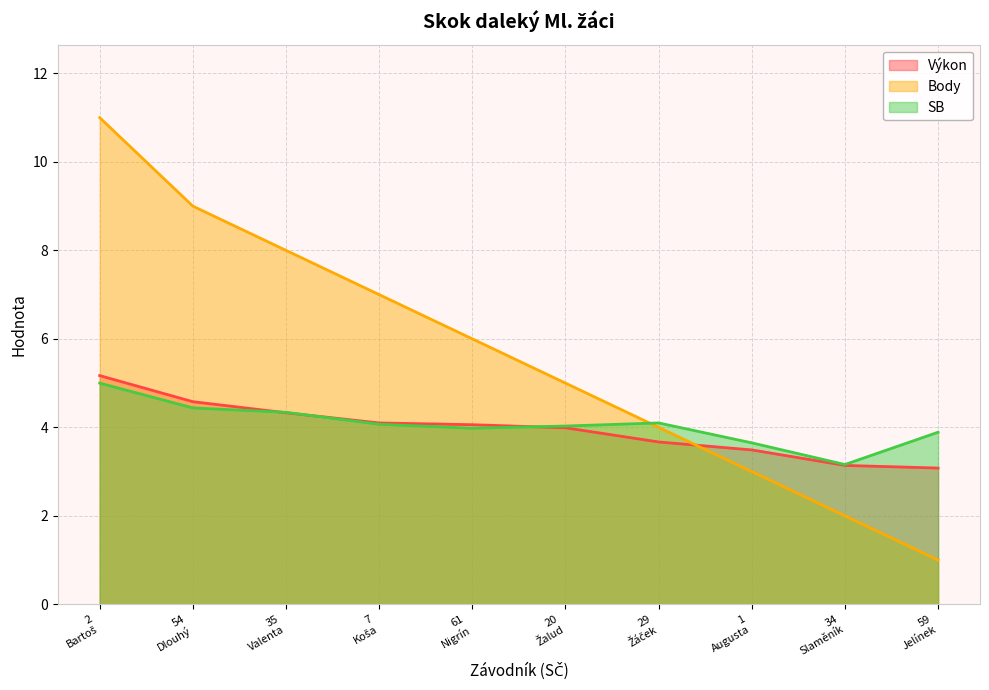

After their last crossing, which series has the higher values: Výkon or Body?

Výkon